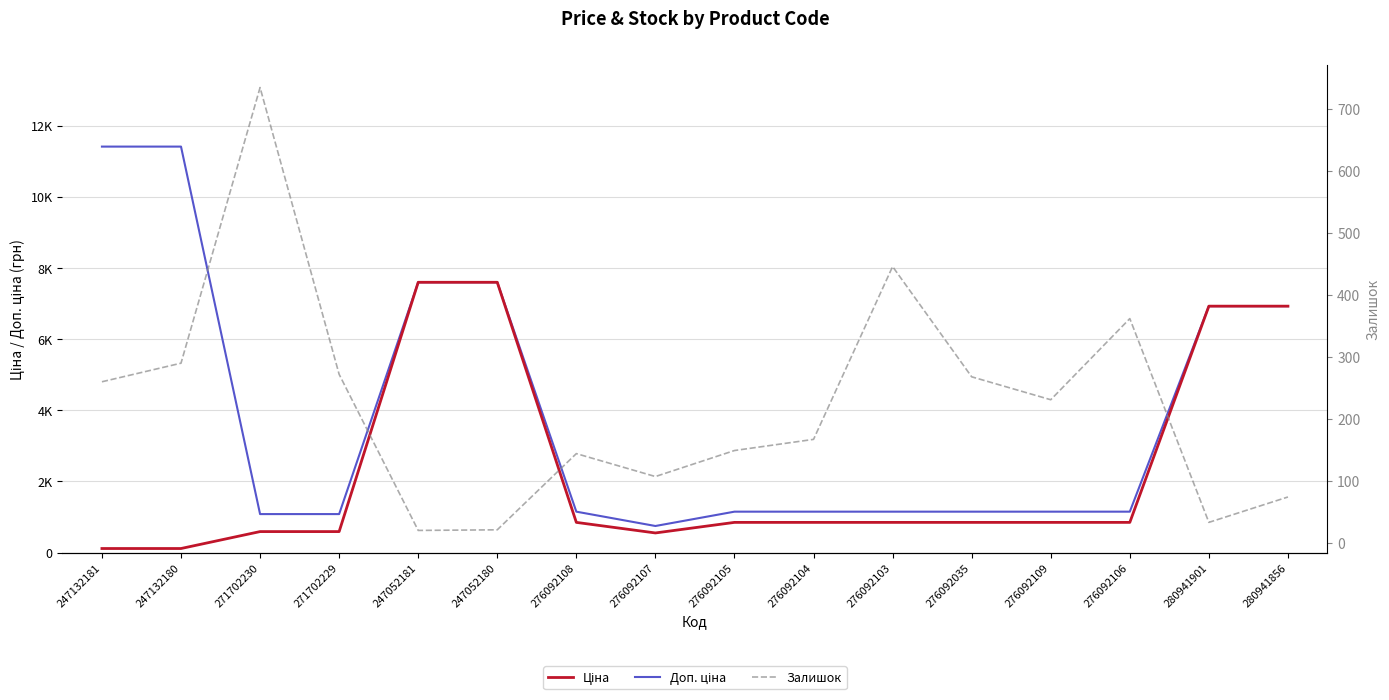

Reading left to right, what are all the values shown in this chart?

Ціна: 114.1	114.1	589.9	589.9	7596.5	7596.5	848.4	551.5	848.4	848.4	848.4	848.4	848.4	848.4	6925.7	6925.7
Доп. ціна: 11410.0	11410.0	1081.7	1081.7	7596.5	7596.5	1149.7	747.0	1149.7	1149.7	1149.7	1149.7	1149.7	1149.7	6925.7	6925.7
Залишок: 260.0	290.0	735.0	272.0	20.0	21.0	144.0	107.0	149.0	167.0	446.0	268.0	231.0	362.0	33.0	74.0